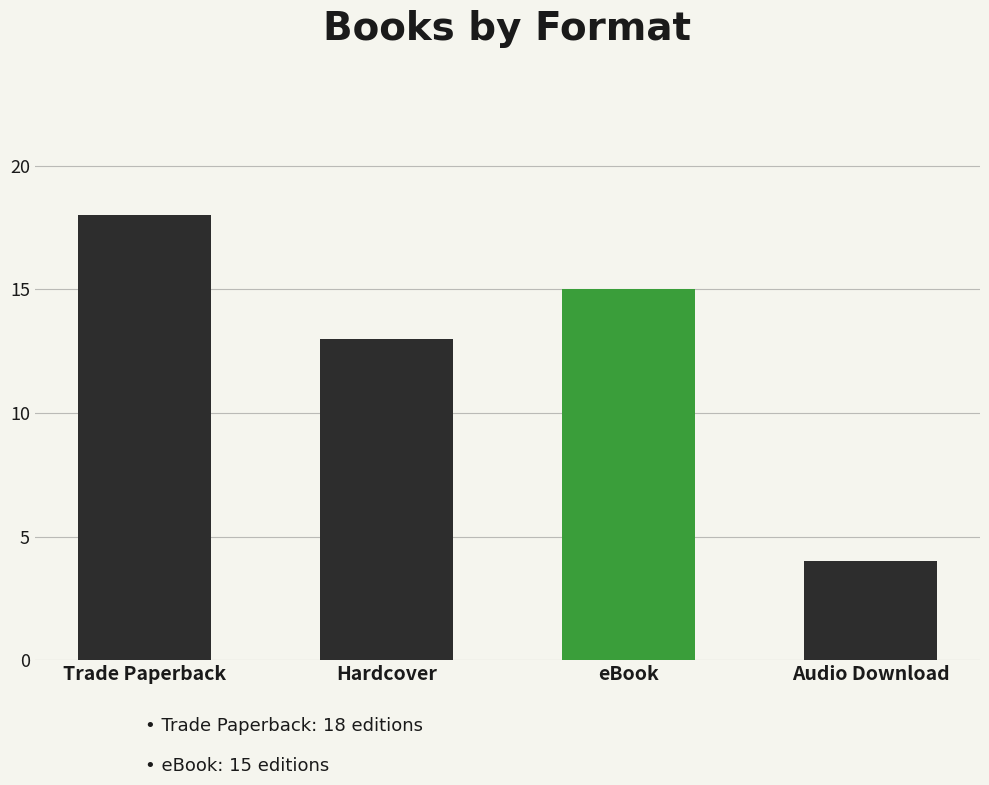

Rank the categories by value from highest to lowest.

Trade Paperback, eBook, Hardcover, Audio Download